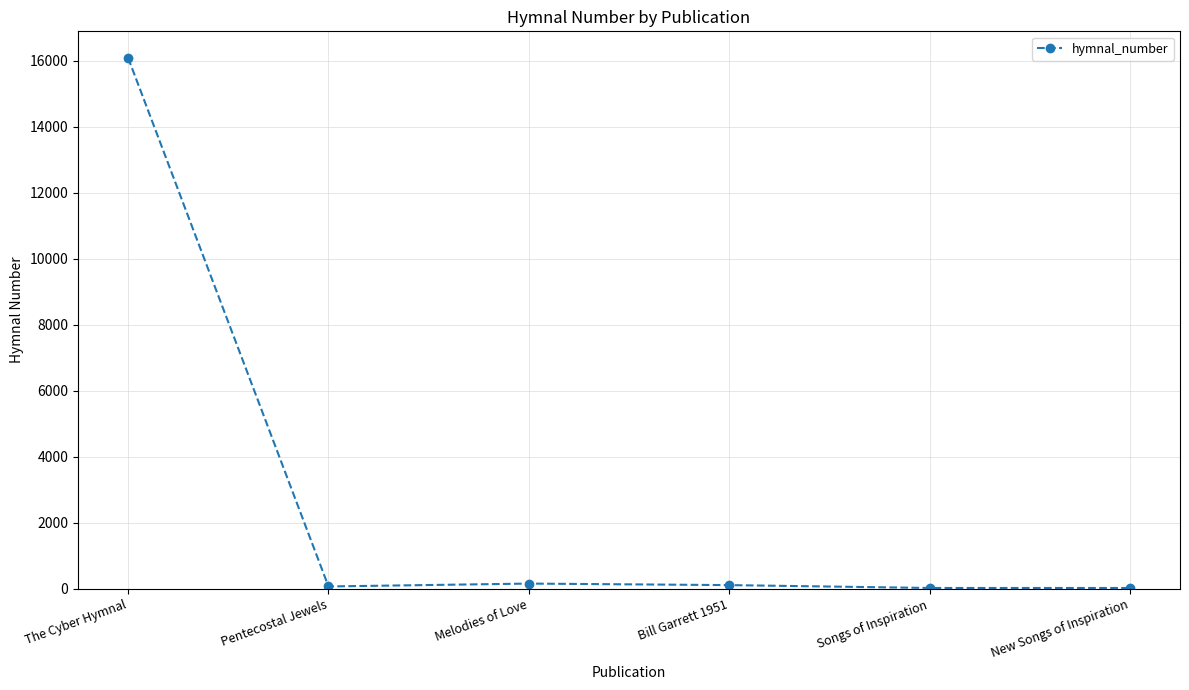

How many lines are shown in the chart?

1